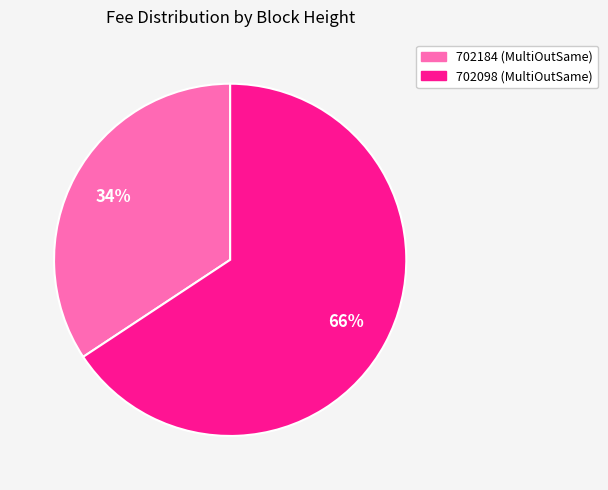

What percentage is the 702184 slice, to the nearest percent?

34%